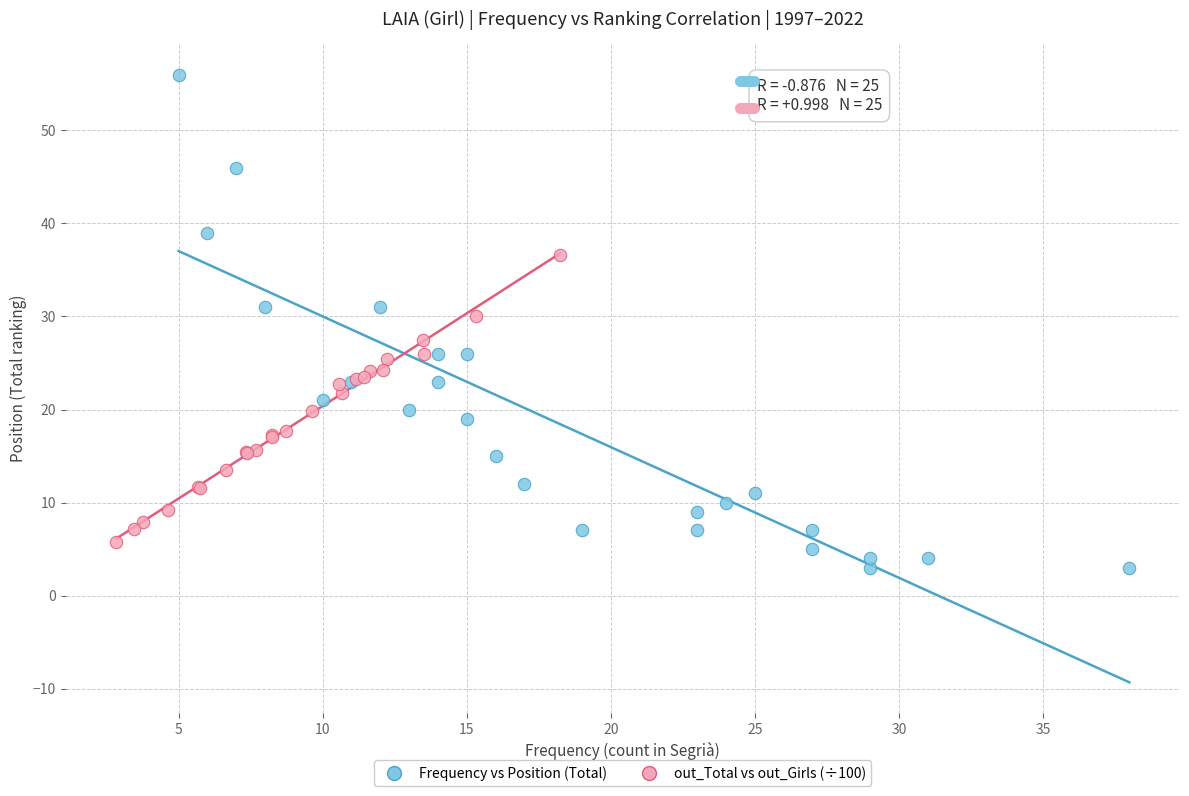

Which series contains the highest Y value?

Frequency vs Position (Total)